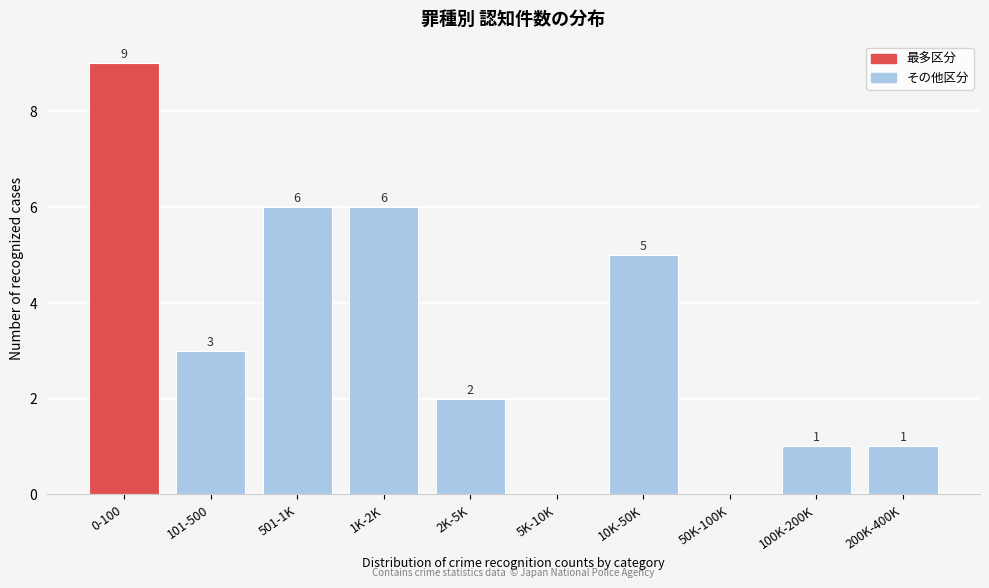

Reading left to right, list all the values displayed in this chart.

0-100=9	101-500=3	501-1K=6	1K-2K=6	2K-5K=2	5K-10K=0	10K-50K=5	50K-100K=0	100K-200K=1	200K-400K=1